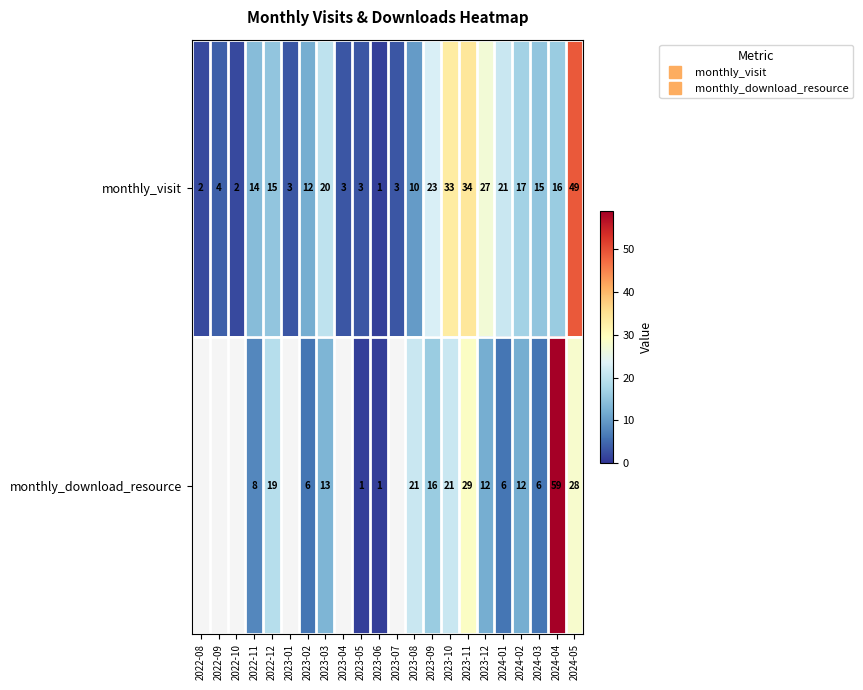

What is the difference between the monthly_visit values at 2023-09 and 2024-05?

26.0